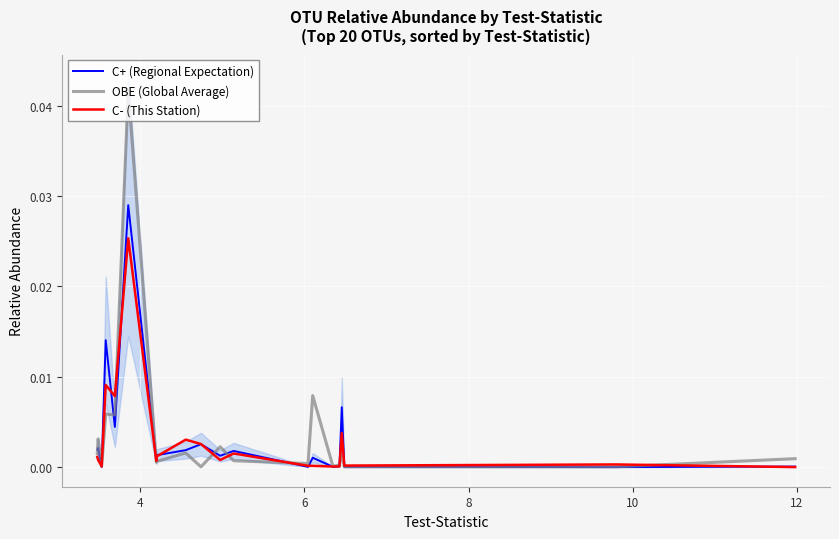

In C+ (Regional Expectation), how many points are higher than both neighbors (excluding endpoints)?

7